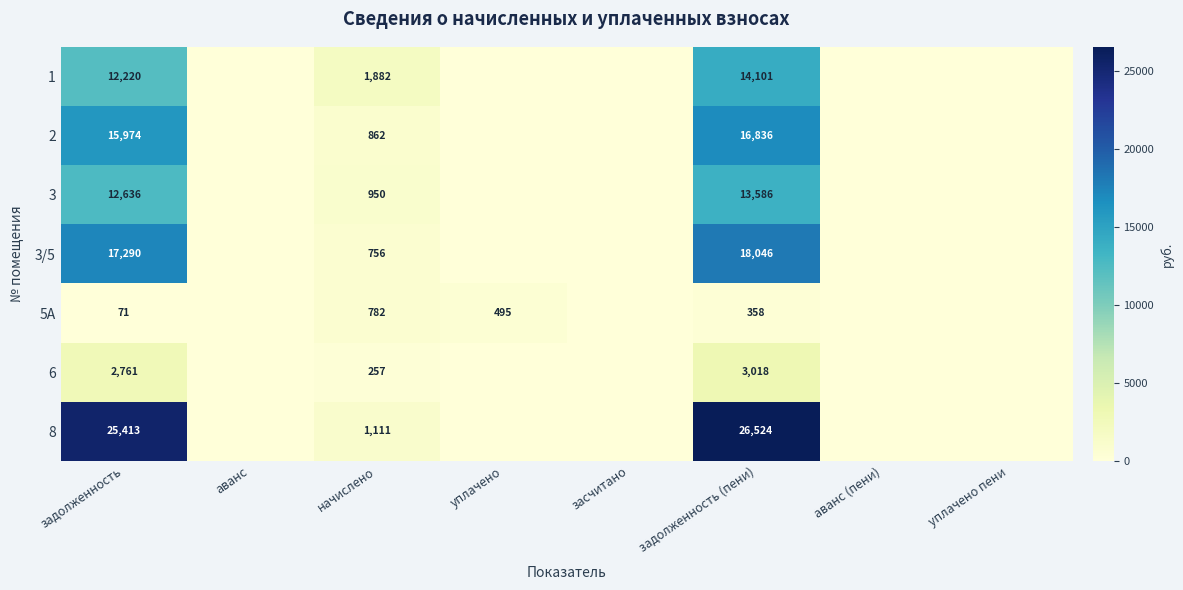

At задолженность (пени), list the series in order from smallest to largest.

5А, 6, 3, 1, 2, 3/5, 8